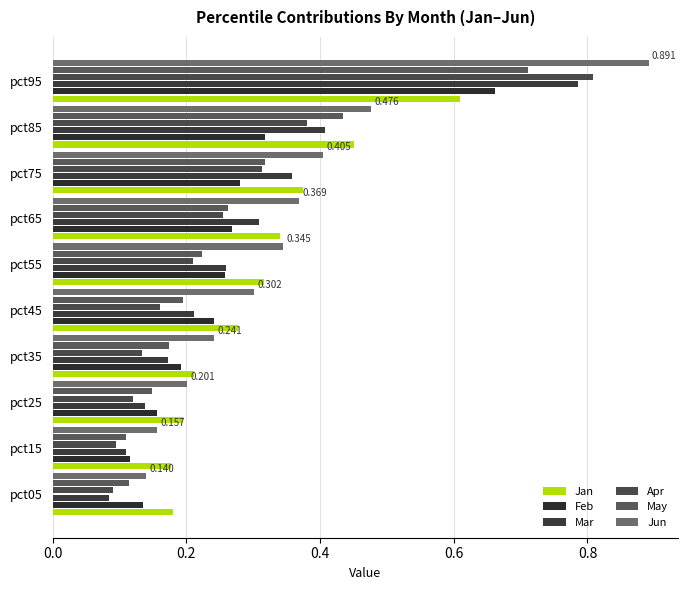

Which series has the largest range (max minus min)?

Jun